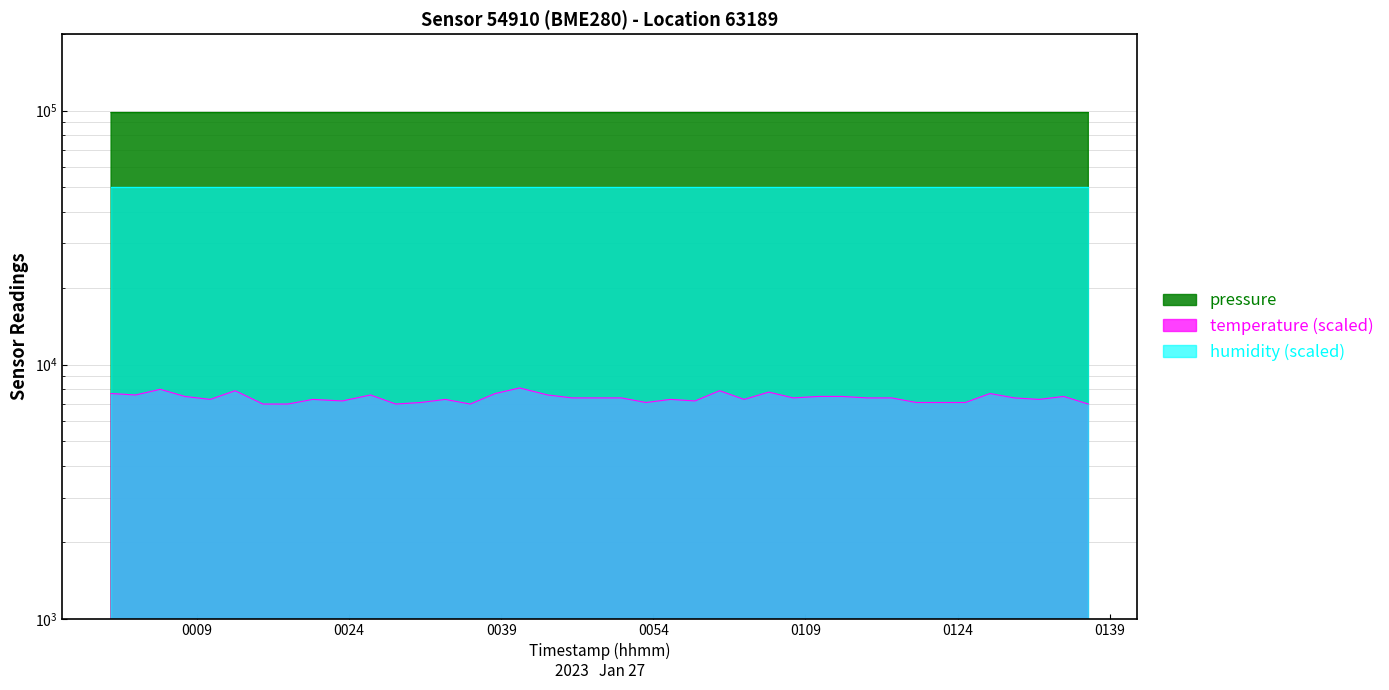

At how many categories does at least one series exceed 31936?

40